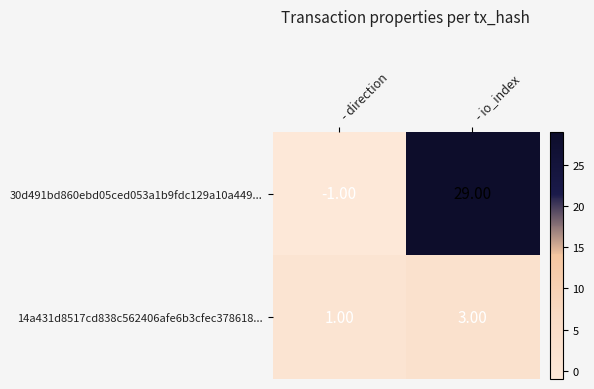

At how many categories does at least one series exceed 4?

1